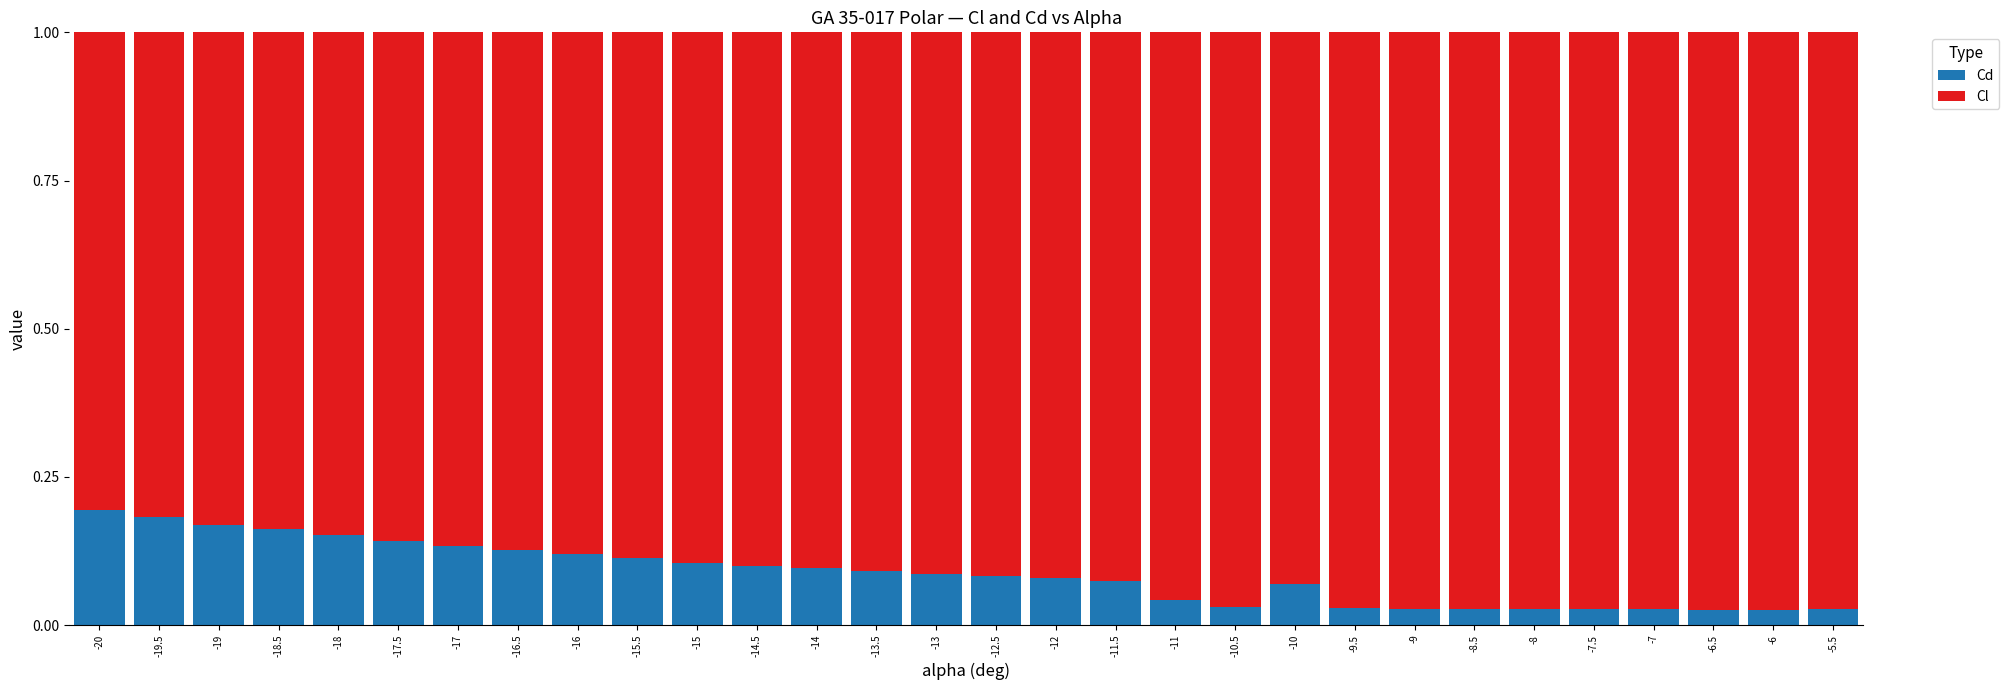

The Cd series shows 0.1 at -12. True or false?

True